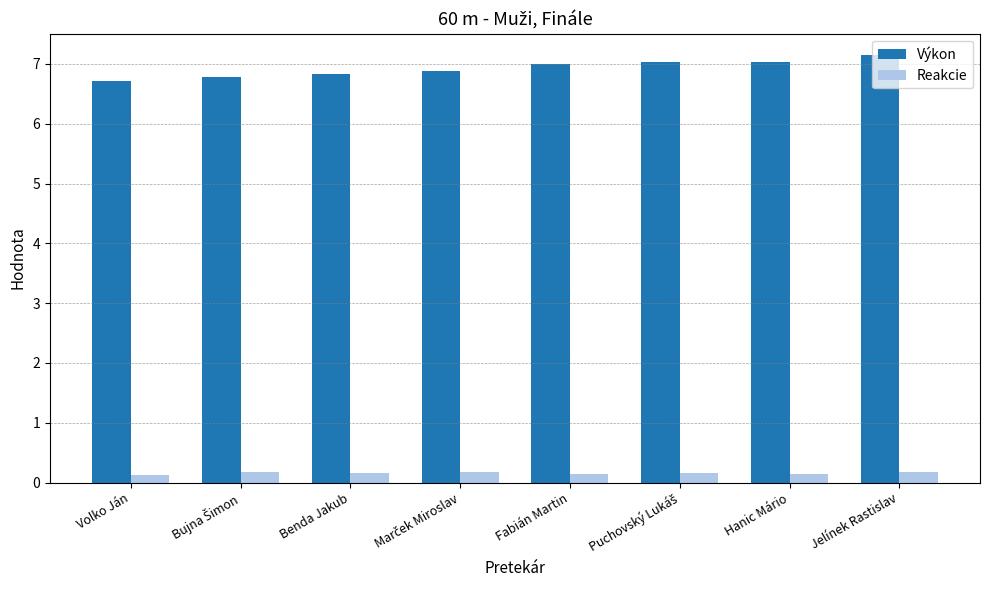

Rank the series by their maximum value, from lowest to highest.

Reakcie, Výkon